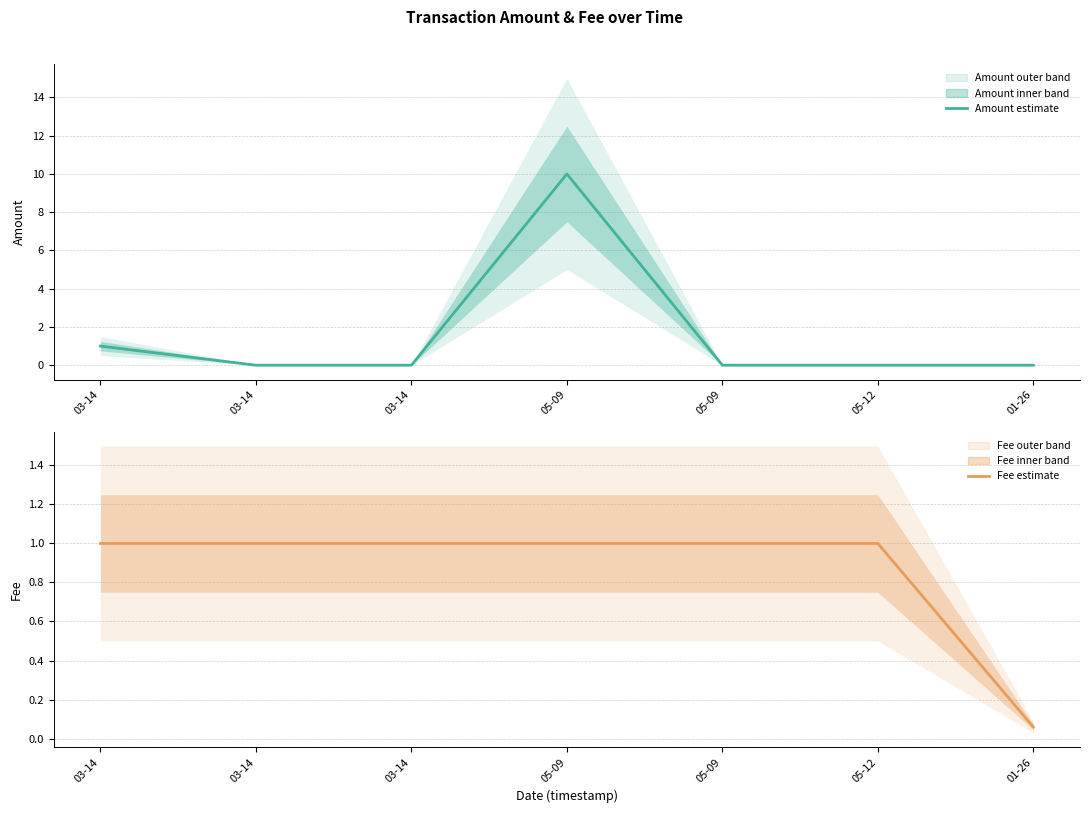

At which label does Amount reach its peak?

05-09